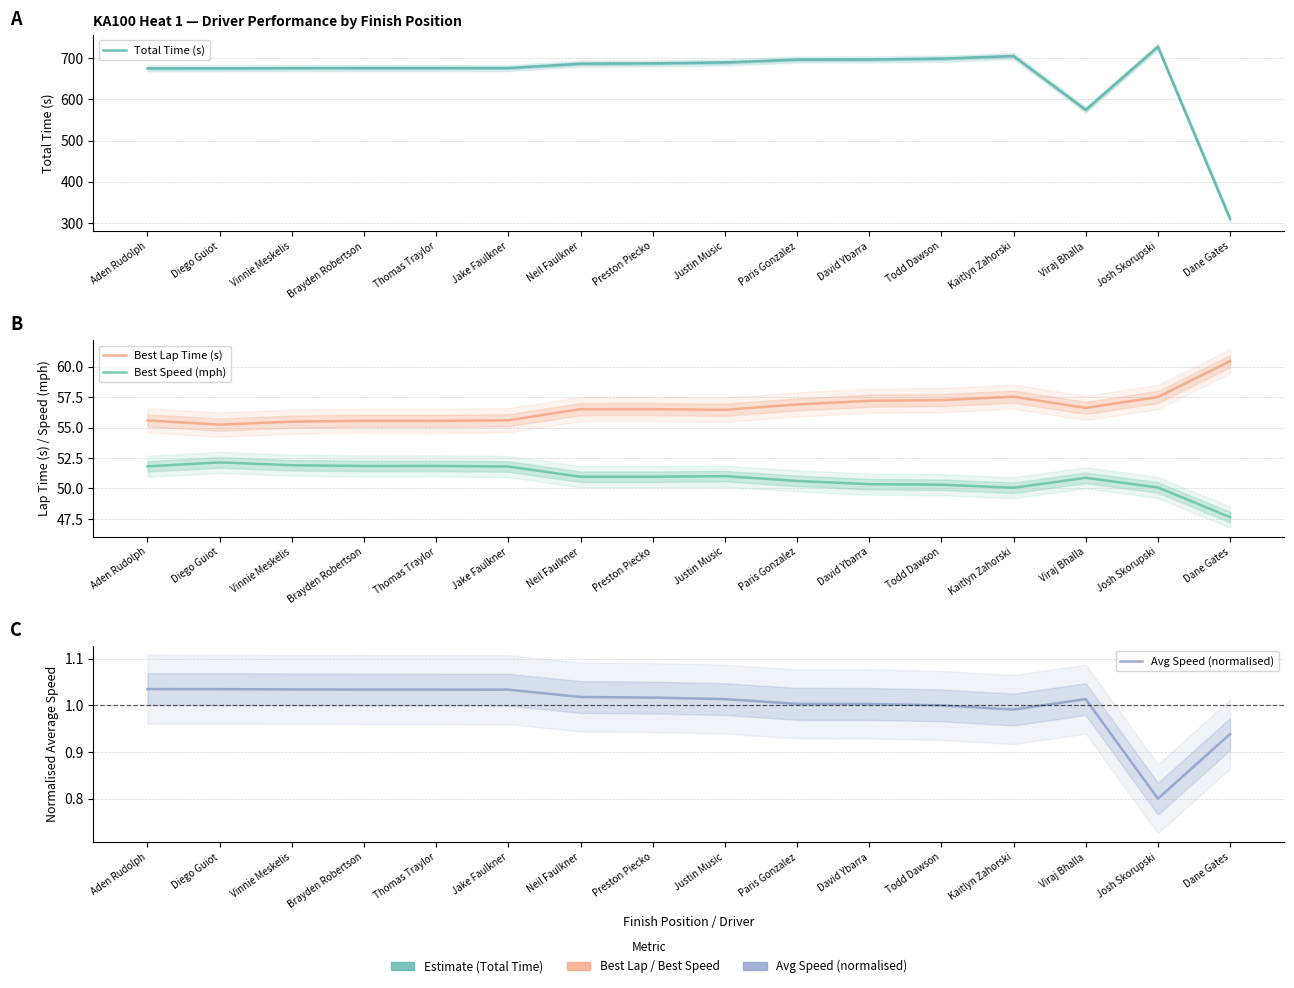

What is the total value across all series at Vinnie Meskelis?

783.9